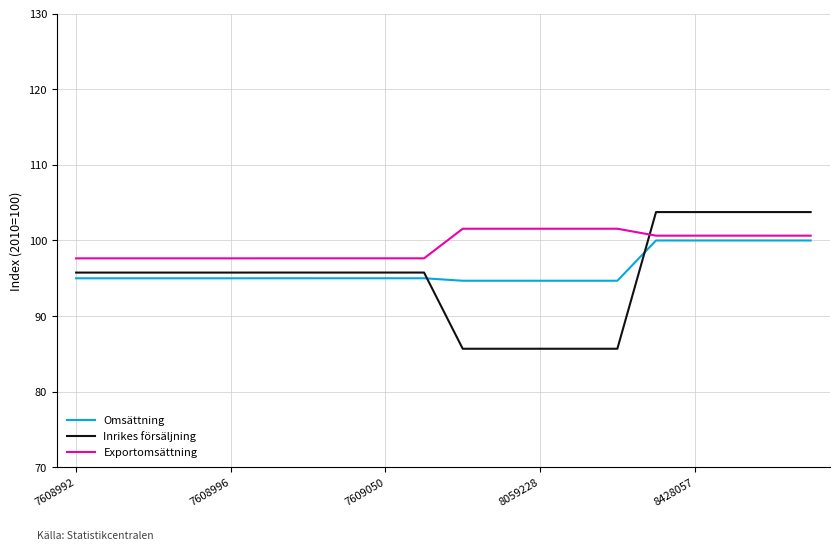

What is the difference between the maximum and minimum values in the Omsättning series?

5.3